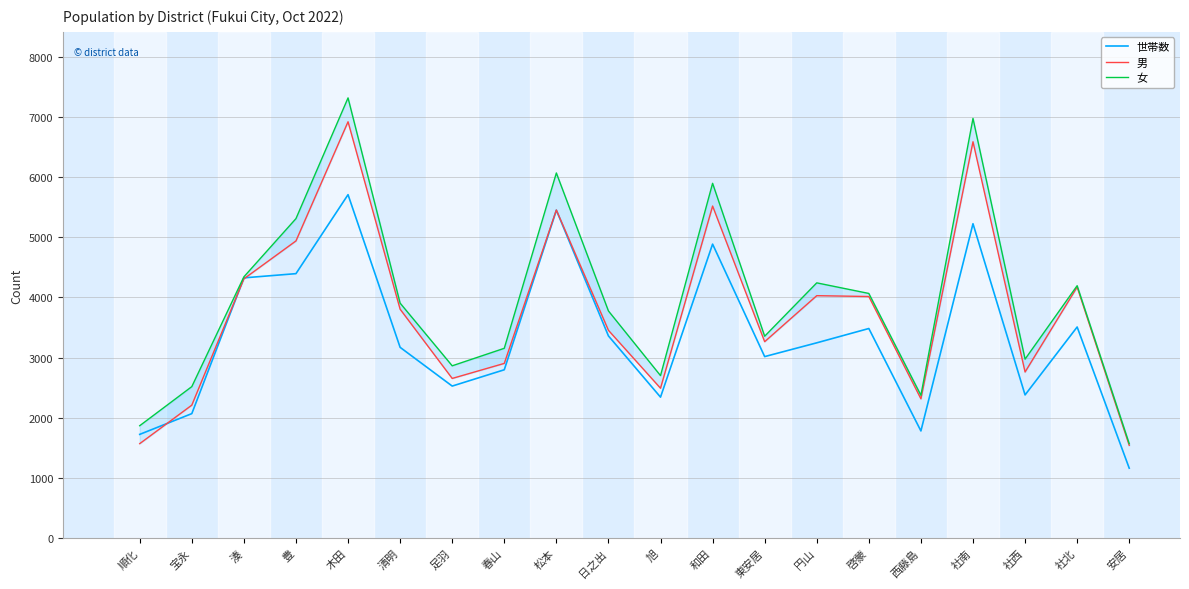

The 男 series shows 5454 at 松本. True or false?

True